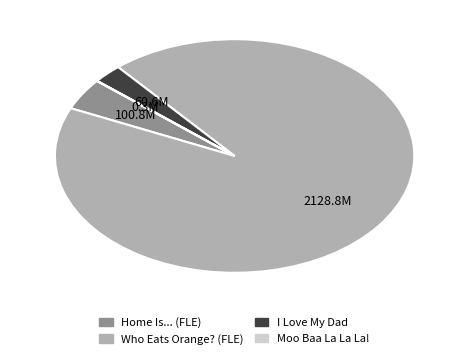

The I Love My Dad slice represents 3% of the pie. True or false?

True